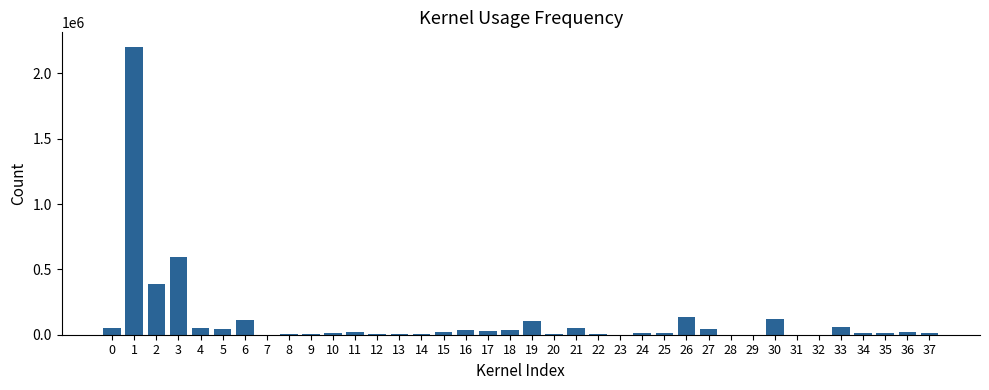

What is the maximum value shown in the chart?

2204917.9